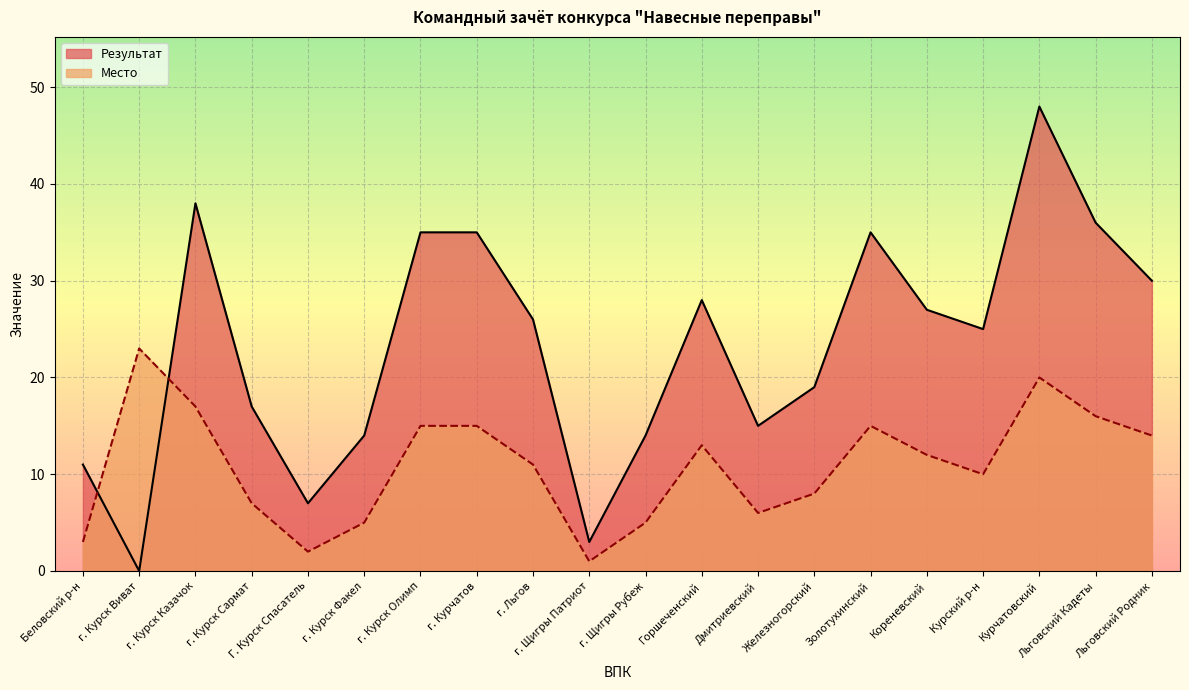

What is the label of the 1st point from the right?

Льговский Родник